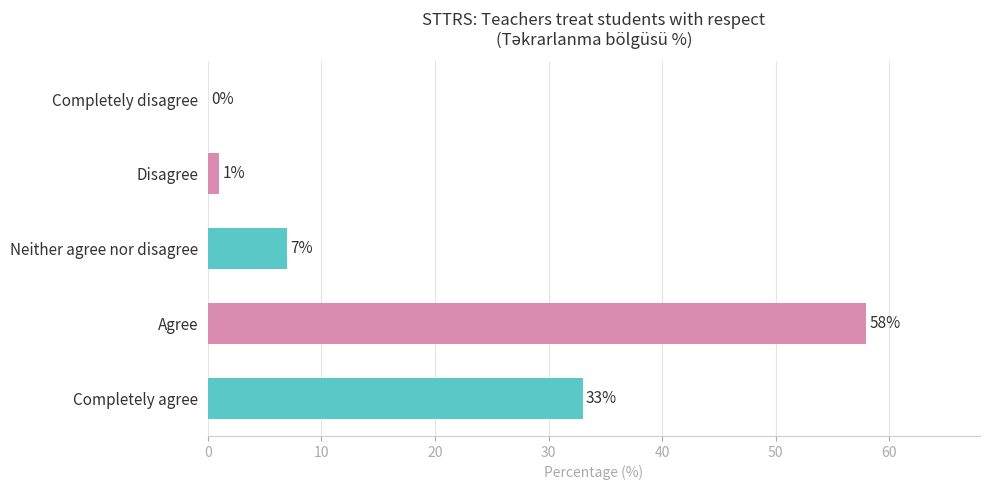

Between Agree and Neither agree nor disagree, which is larger?

Agree